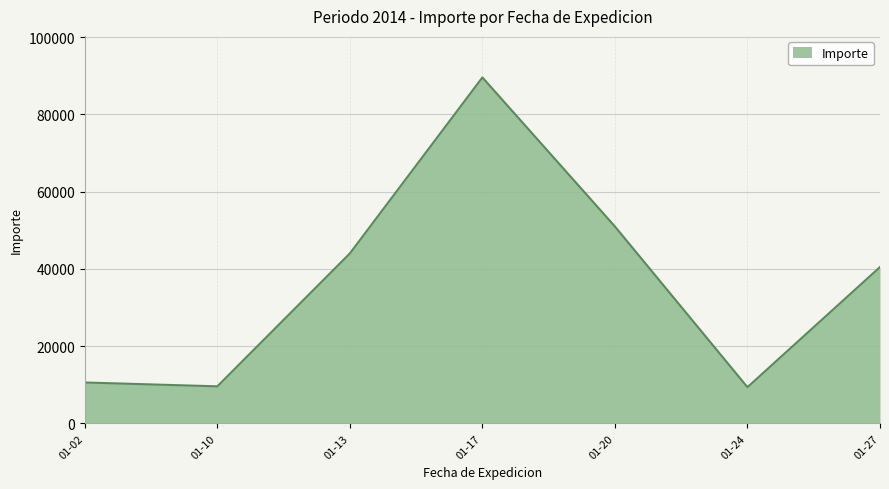

True or false: the data has more than 1 interior local peaks.

False